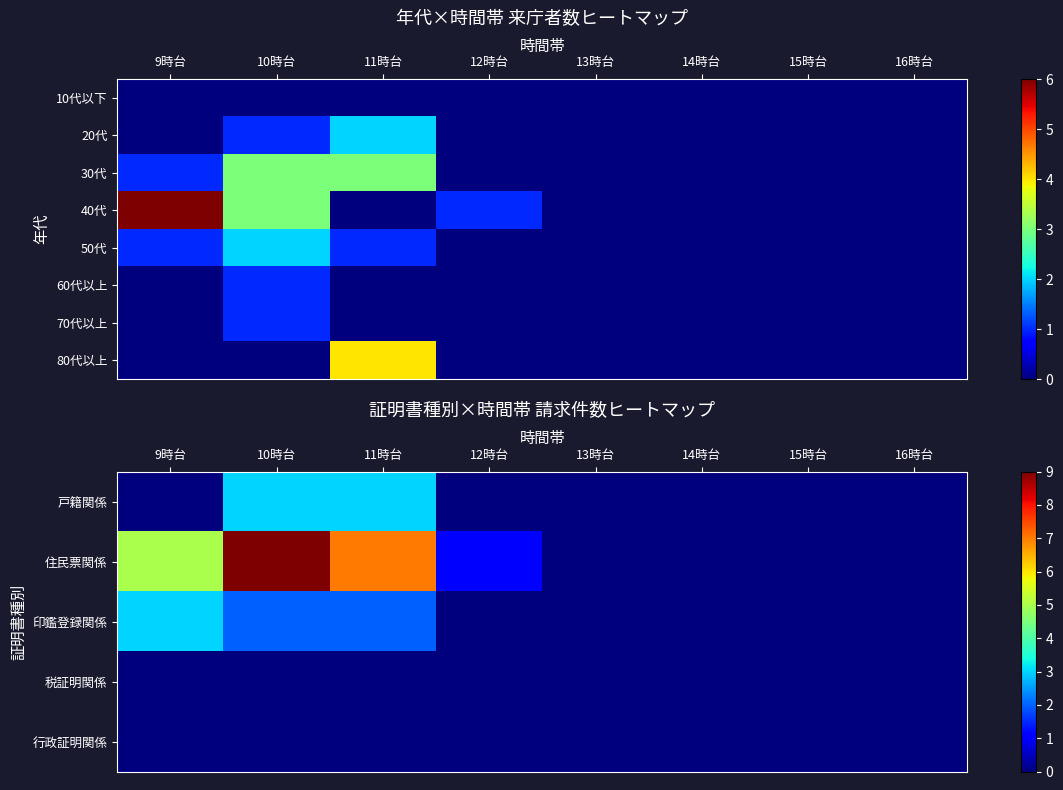

The 戸籍関係 series shows 0 at 15時台. True or false?

True